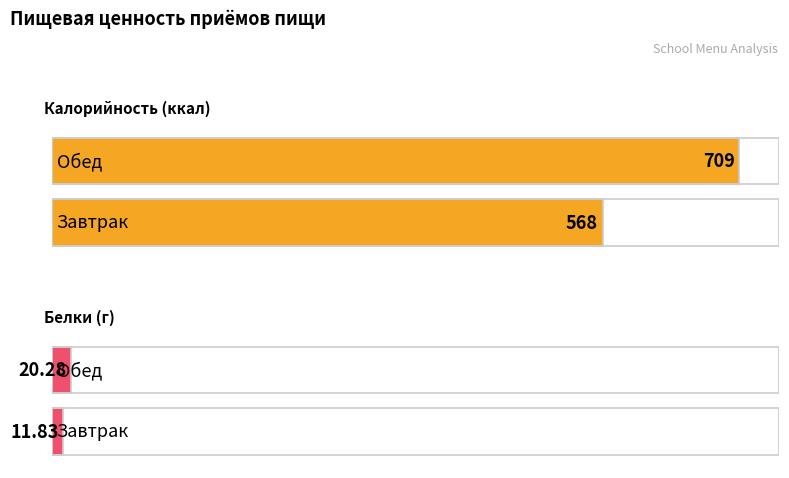

How many groups of bars are there?

2